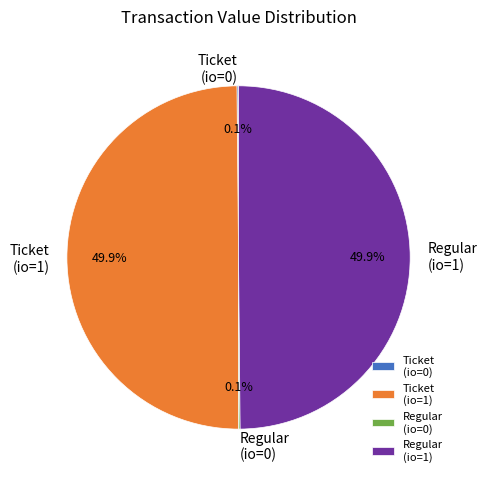

What portion of the pie excludes Ticket (io=1)?

50.0%